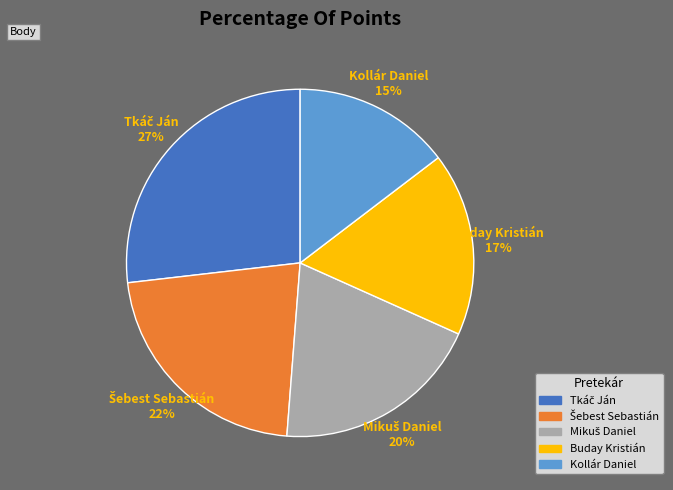

Is there a majority slice in this chart?

No